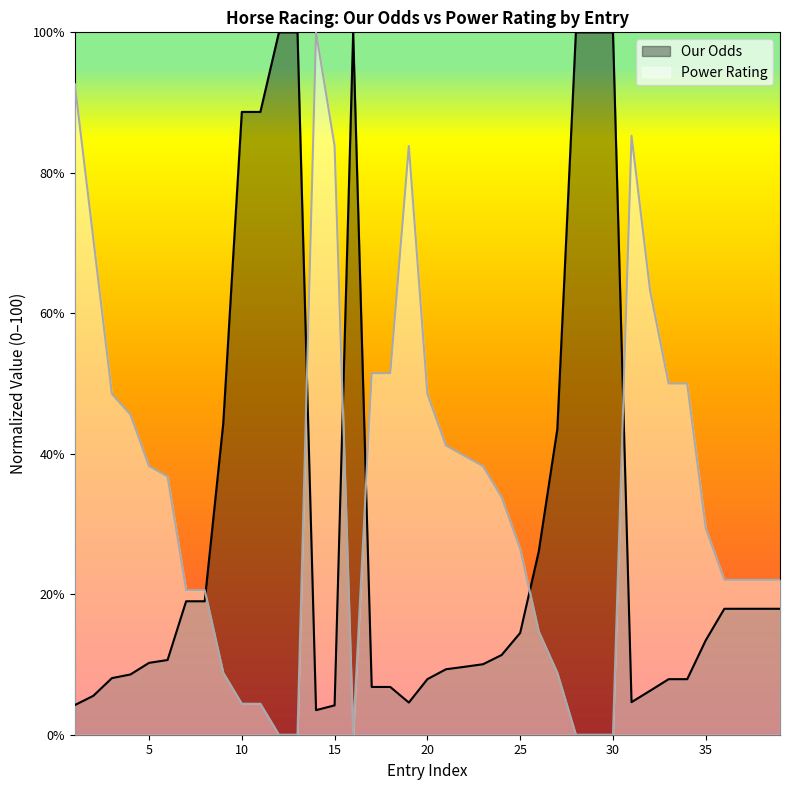

Reading left to right, extract all data points from this chart.

Our Odds: 1=4.2	2=5.5	3=8.1	4=8.6	5=10.2	6=10.6	7=19.0	8=19.0	9=44.3	10=88.7	11=88.7	12=100.0	13=100.0	14=3.5	15=4.2	16=100.0	17=6.8	18=6.8	19=4.6	20=7.9	21=9.3	22=9.7	23=10.0	24=11.3	25=14.5	26=26.1	27=43.5	28=100.0	29=100.0	30=100.0	31=4.6	32=6.3	33=7.9	34=7.9	35=13.4	36=17.9	37=17.9	38=17.9	39=17.9
Power Rating: 1=92.6	2=70.6	3=48.5	4=45.6	5=38.2	6=36.8	7=20.6	8=20.6	9=8.8	10=4.4	11=4.4	12=0.0	13=0.0	14=100.0	15=83.8	16=0.0	17=51.5	18=51.5	19=83.8	20=48.5	21=41.2	22=39.7	23=38.2	24=33.8	25=26.5	26=14.7	27=8.8	28=0.0	29=0.0	30=0.0	31=85.3	32=63.2	33=50.0	34=50.0	35=29.4	36=22.1	37=22.1	38=22.1	39=22.1